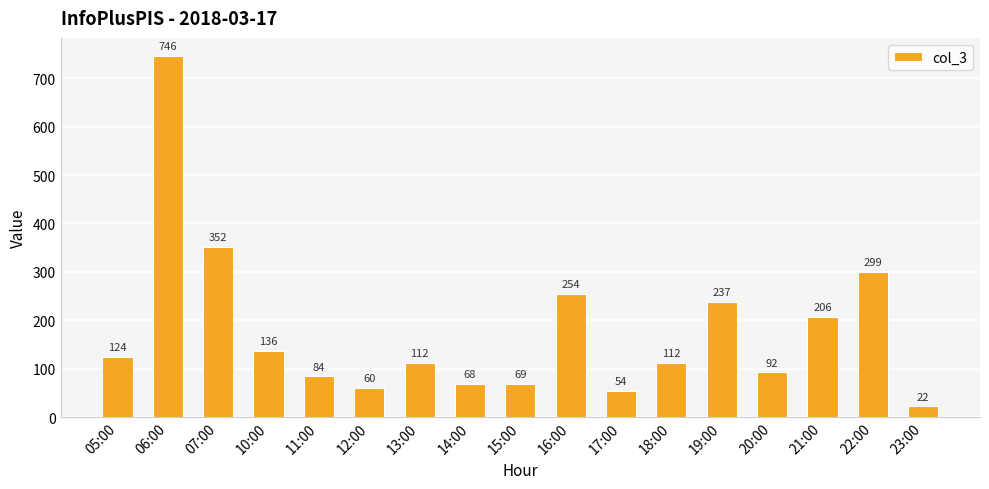

Reading right to left, transcribe all the data shown in this chart.

23:00=22	22:00=299	21:00=206	20:00=92	19:00=237	18:00=112	17:00=54	16:00=254	15:00=69	14:00=68	13:00=112	12:00=60	11:00=84	10:00=136	07:00=352	06:00=746	05:00=124